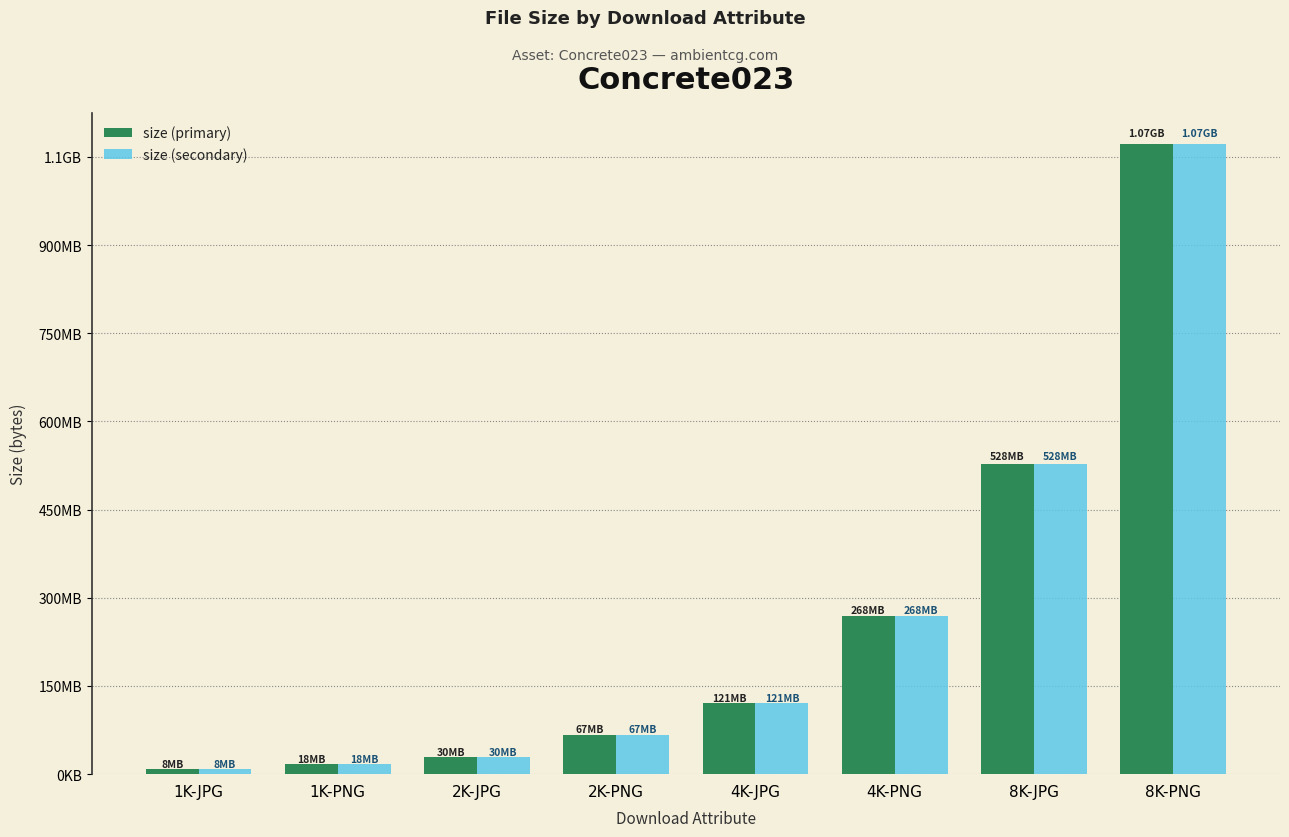

Which series has the largest total across all categories?

size (primary)